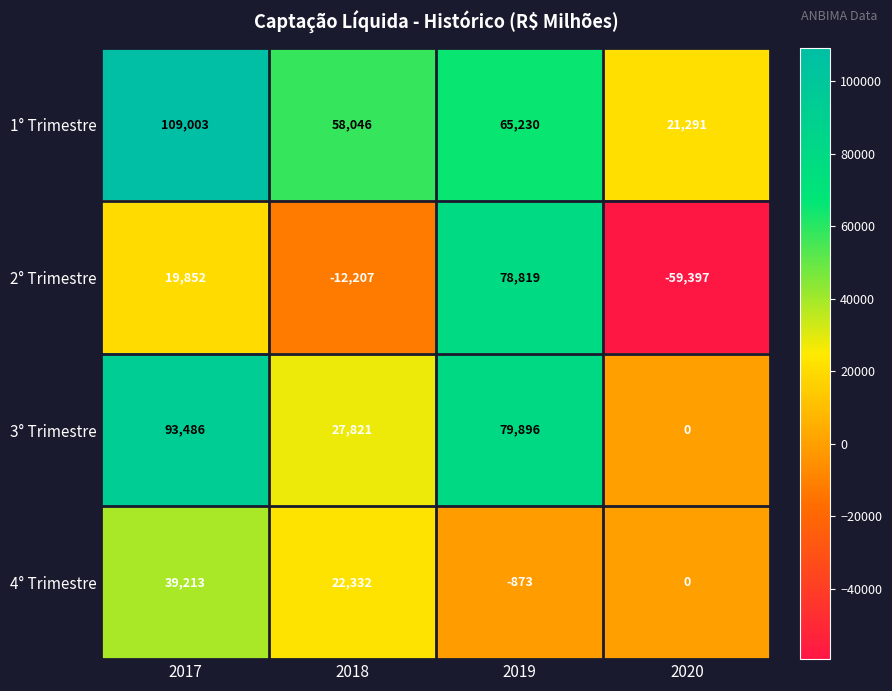

How many data points does each series have?

4